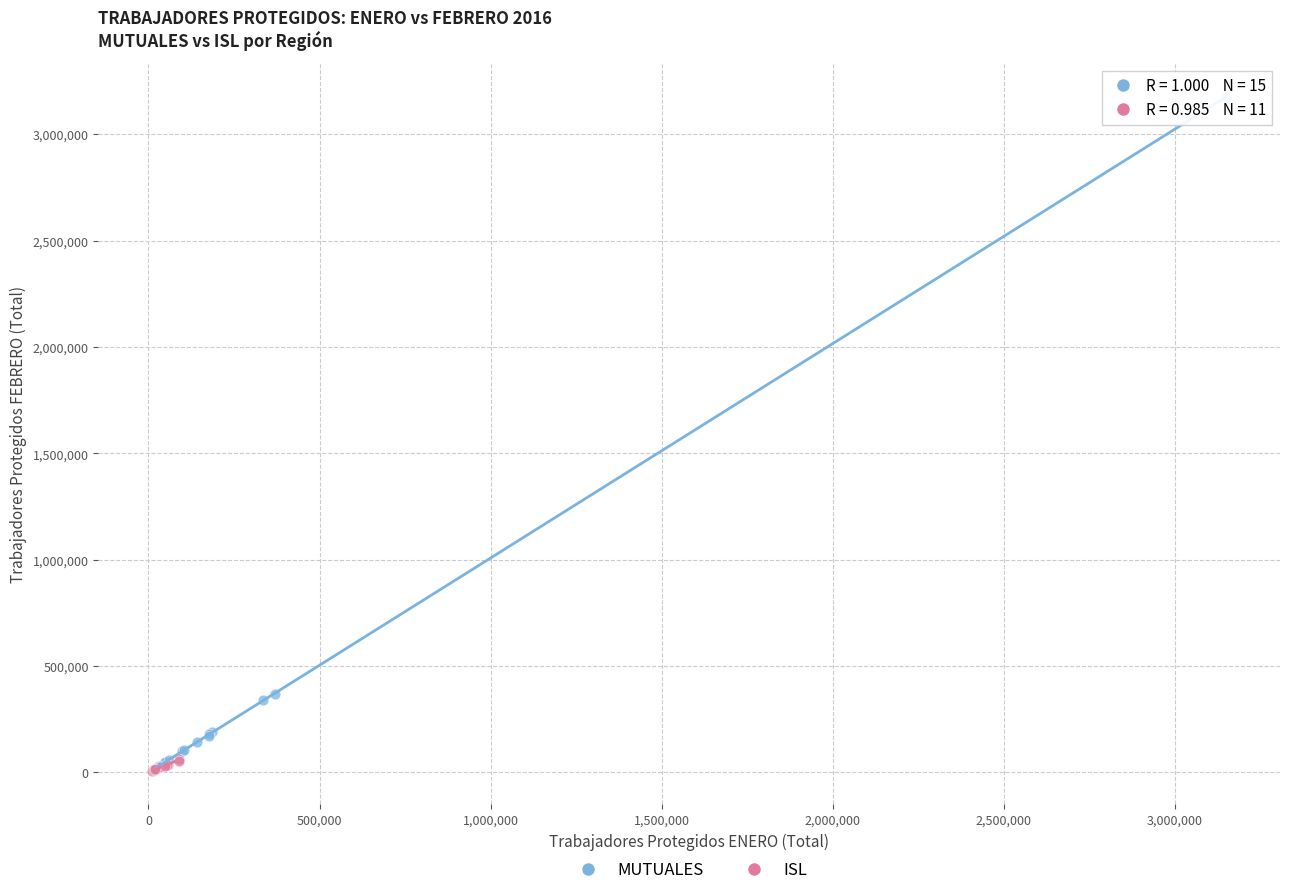

Which series contains the highest Y value?

MUTUALES